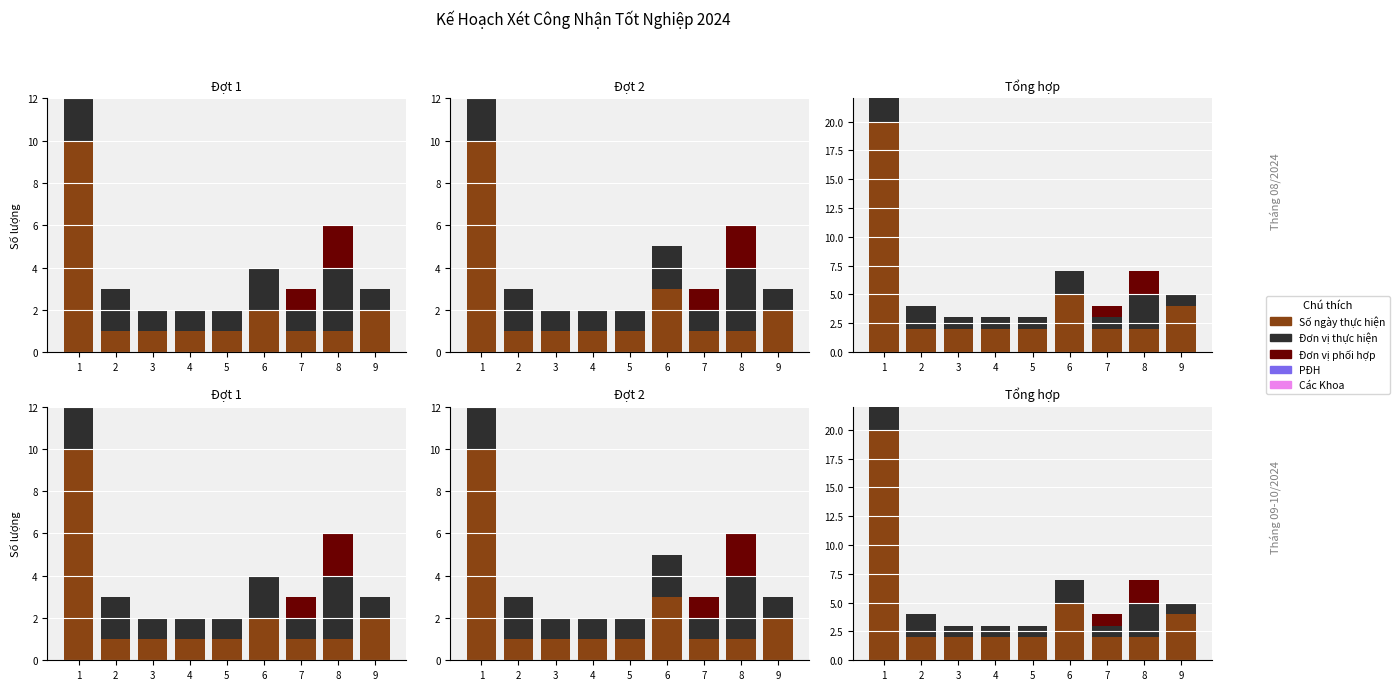

How many positive values does the Đơn vị phối hợp series have?

2